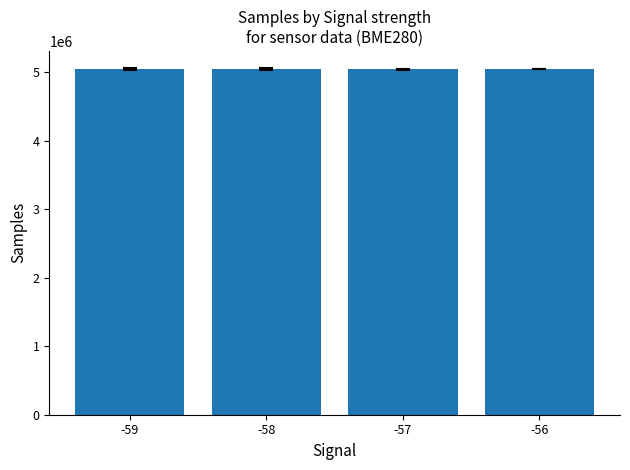

Are the bars horizontal?

No